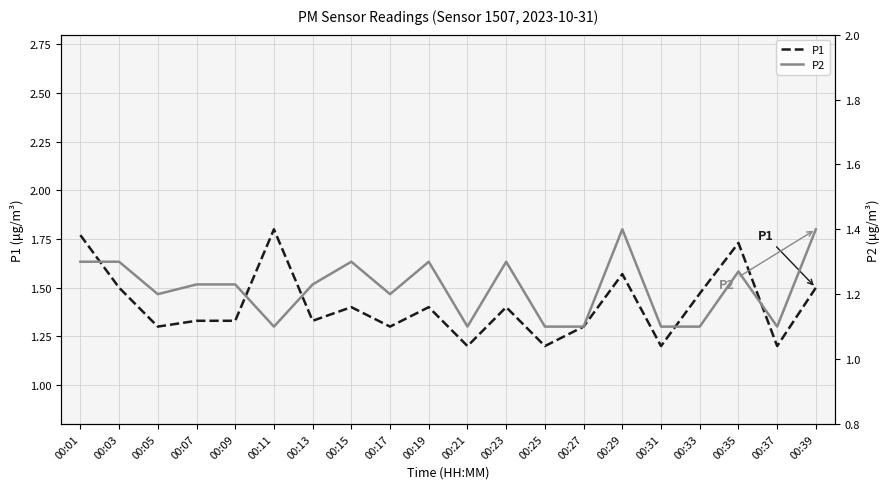

Is this an area chart (filled region under the line)?

No